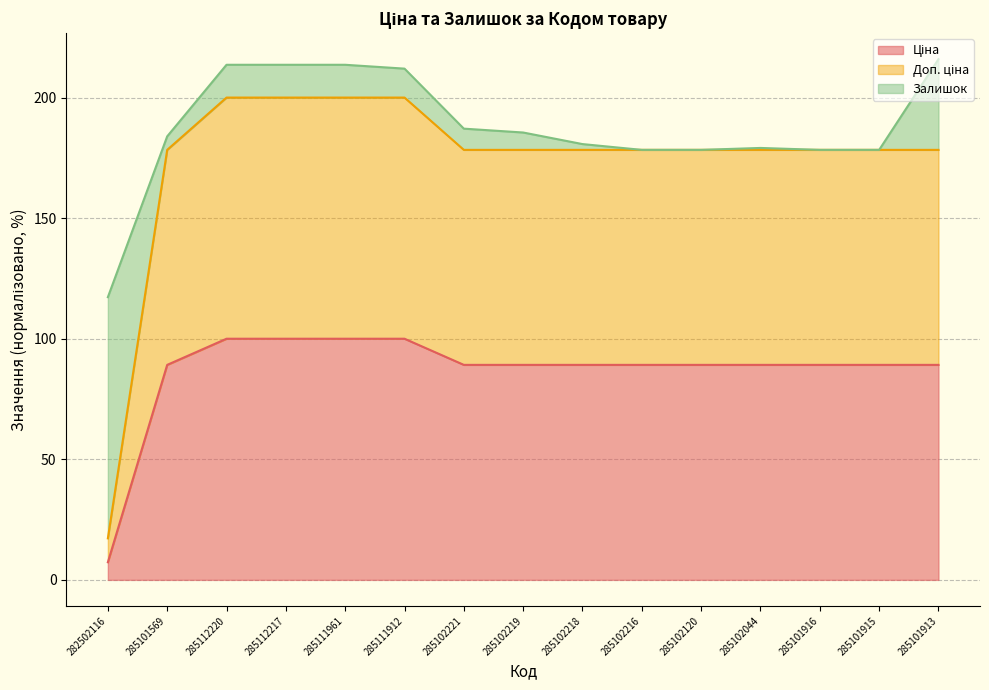

What is the difference between the second highest and minimum values in the Ціна series?

92.7